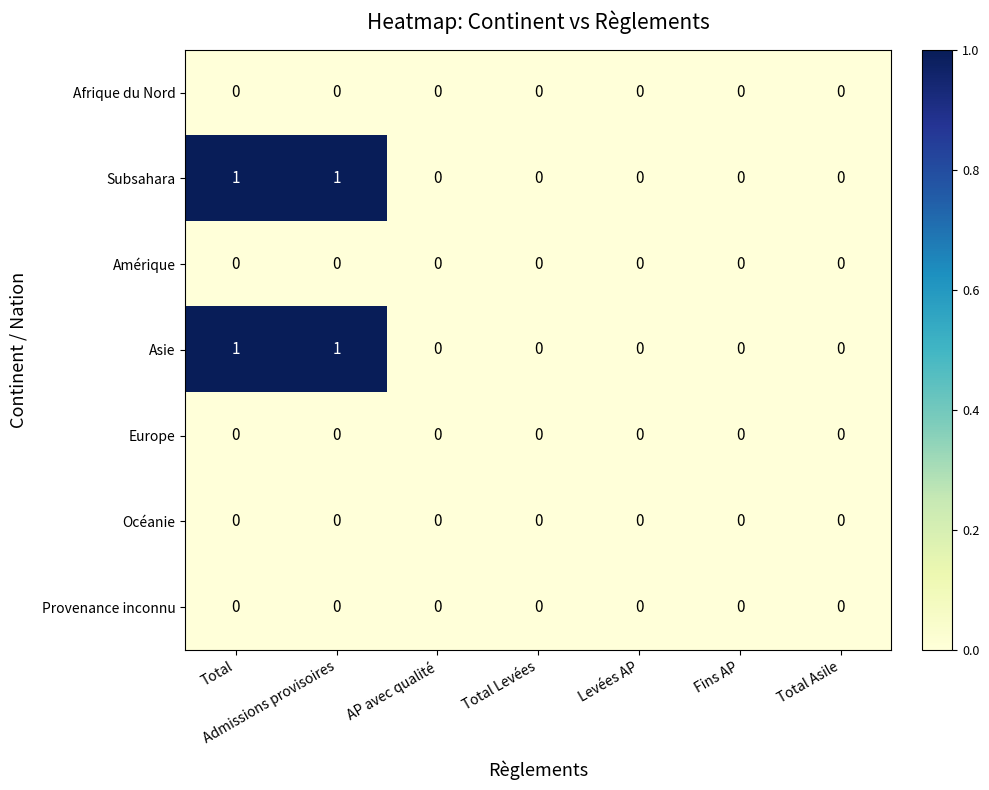

The Amérique series shows 0 at Total Levées. True or false?

True